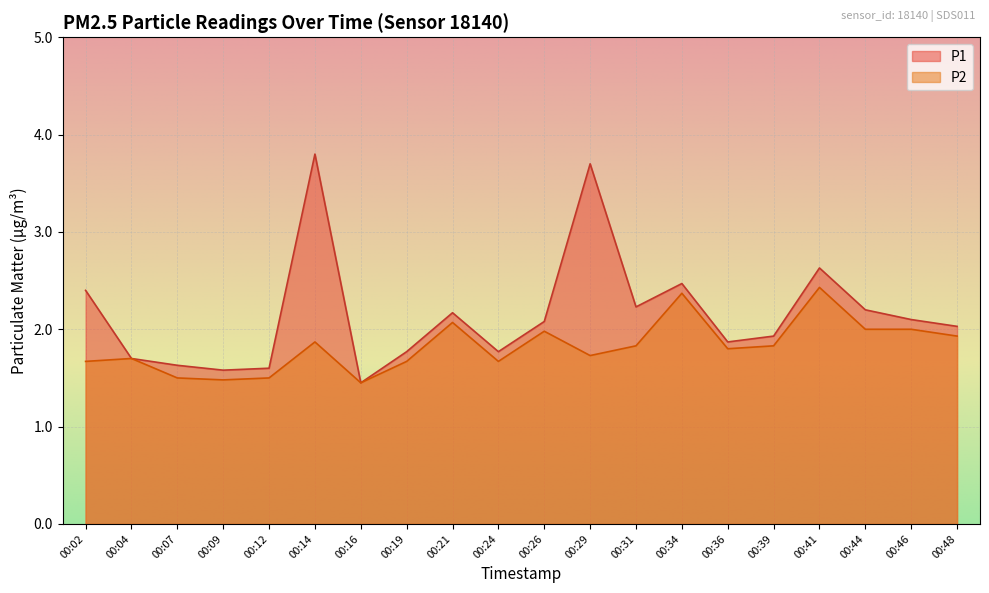

List the labels in order of P2 value, largest first.

00:41, 00:34, 00:21, 00:44, 00:46, 00:26, 00:48, 00:14, 00:31, 00:39, 00:36, 00:29, 00:04, 00:02, 00:19, 00:24, 00:07, 00:12, 00:09, 00:16